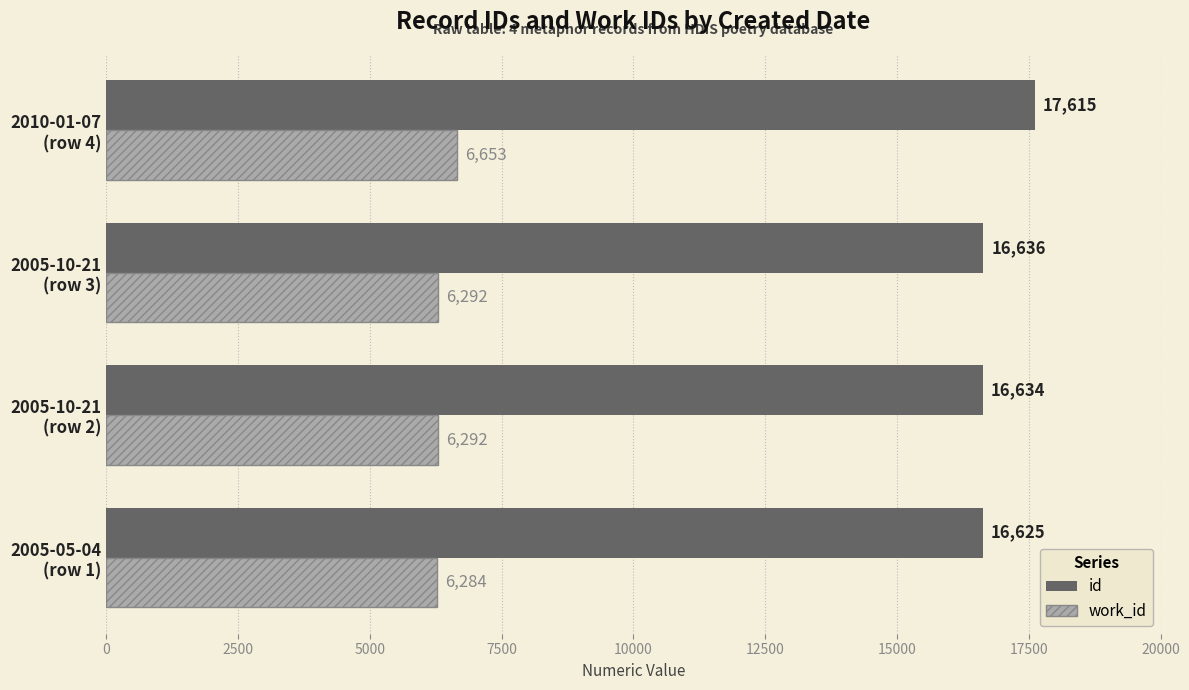

Which series has the widest spread of values?

id